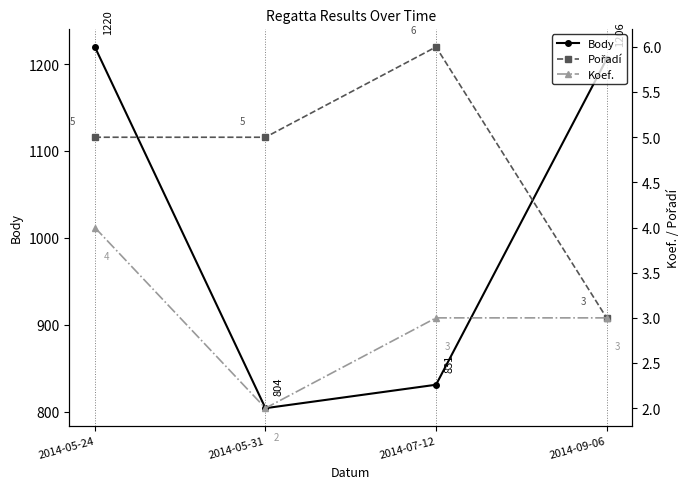

The Pořadí series shows 5 at 2014-09-06. True or false?

False